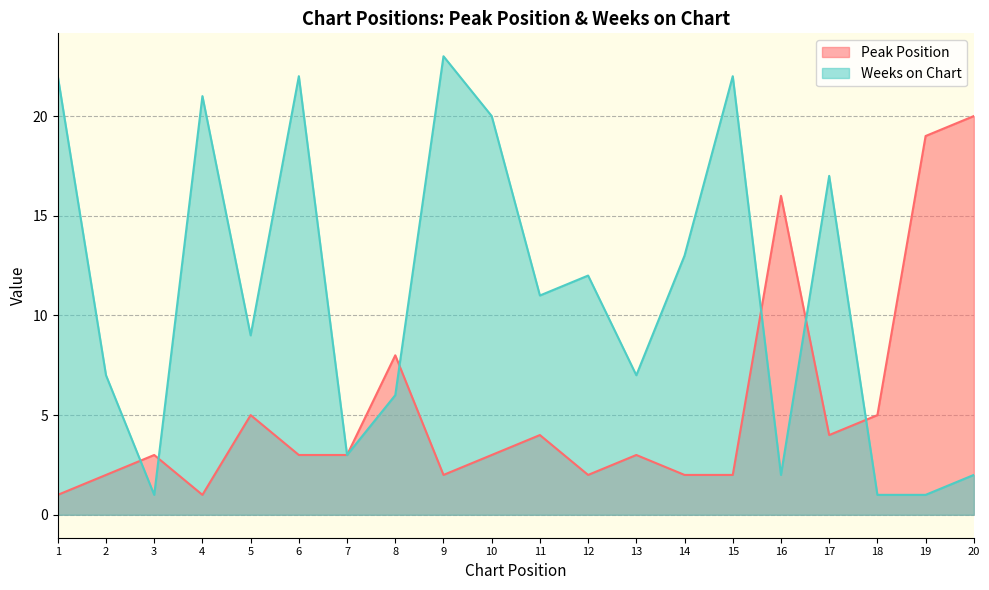

The Peak Position series shows 20 at 20. True or false?

True